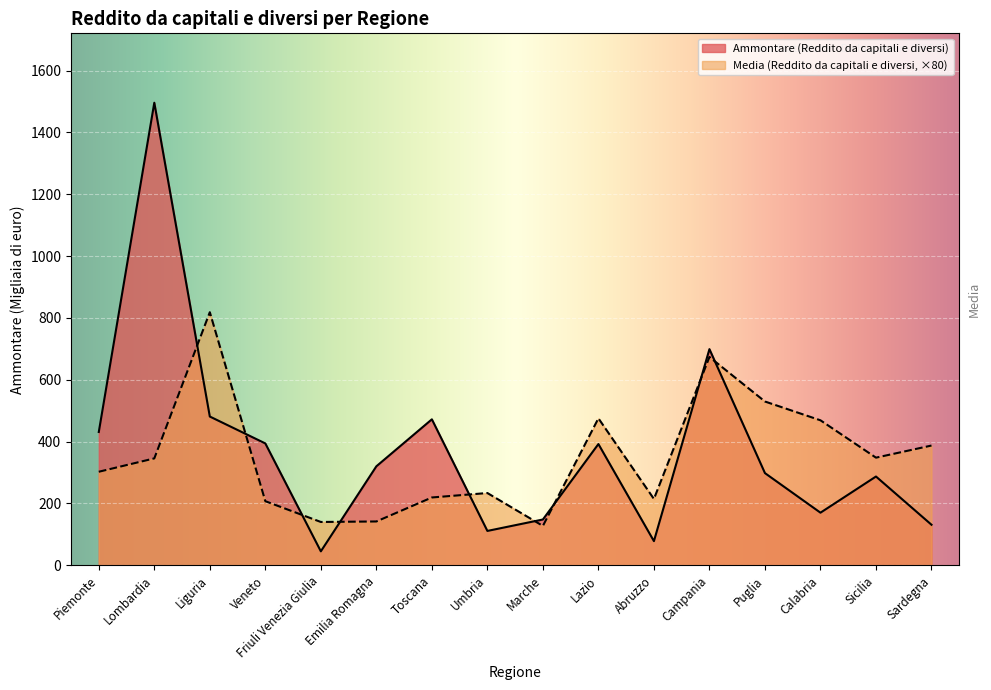

Between Lombardia and Toscana, which series saw the biggest shift?

Ammontare (Reddito da capitali e diversi)